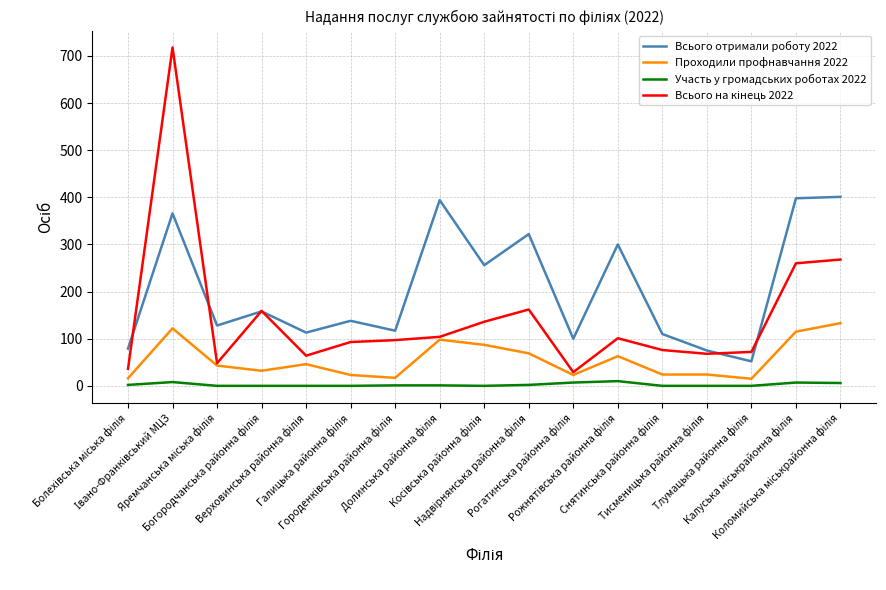

True or false: Участь у громадських роботах 2022 and Всього отримали роботу 2022 cross at least once.

False